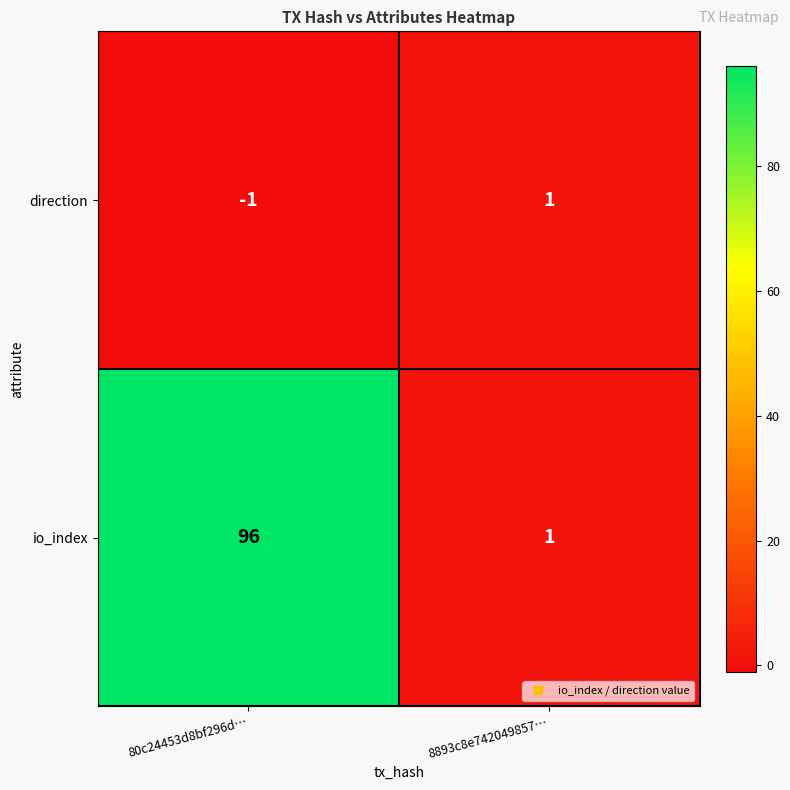

At how many categories does at least one series exceed 12?

1